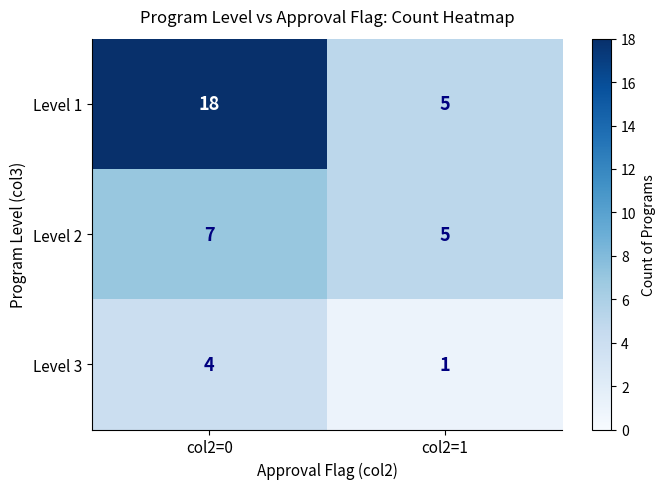

Between col2=0 and col2=1, which series saw the biggest shift?

Level 1